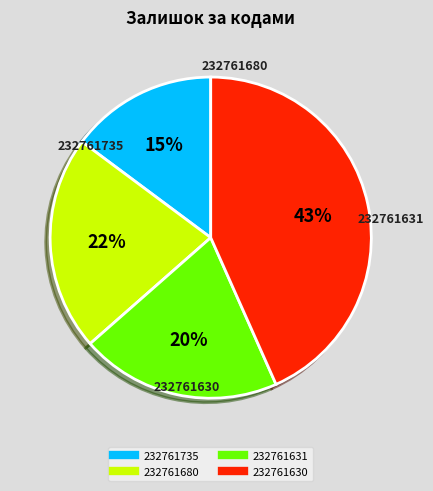

Is the sum of 232761735 and 232761631 greater than half?

No